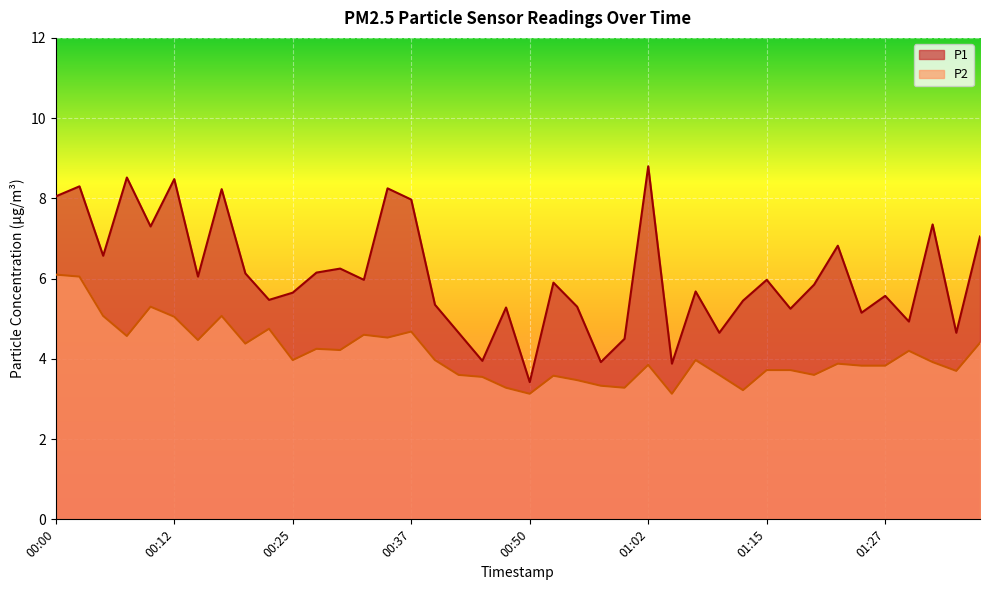

The value of P2 at 01:00 is 3.3. True or false?

True